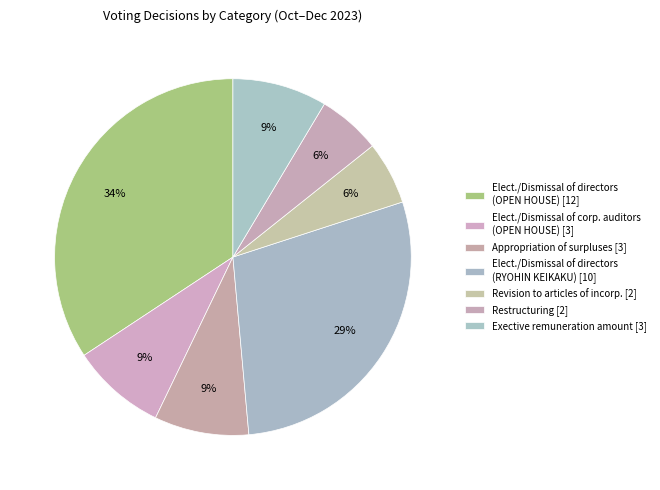

How many slices are in this pie chart?

7